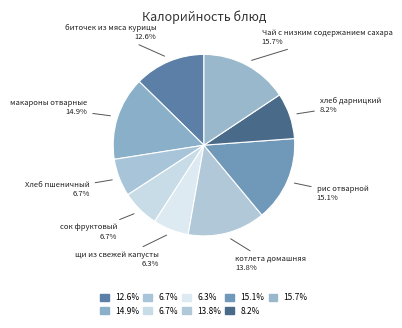

Which category has the smallest portion of the pie?

щи из свежей капусты